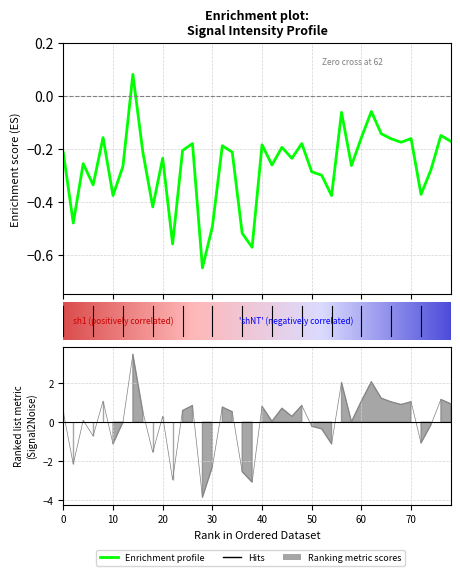

Does the chart have visible grid lines?

Yes